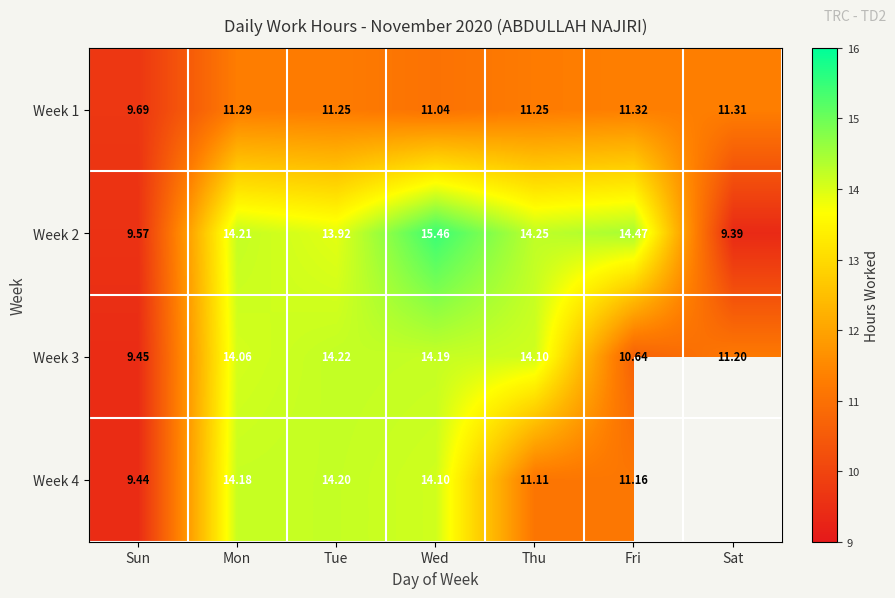

What is the minimum value shown in the chart?

9.4